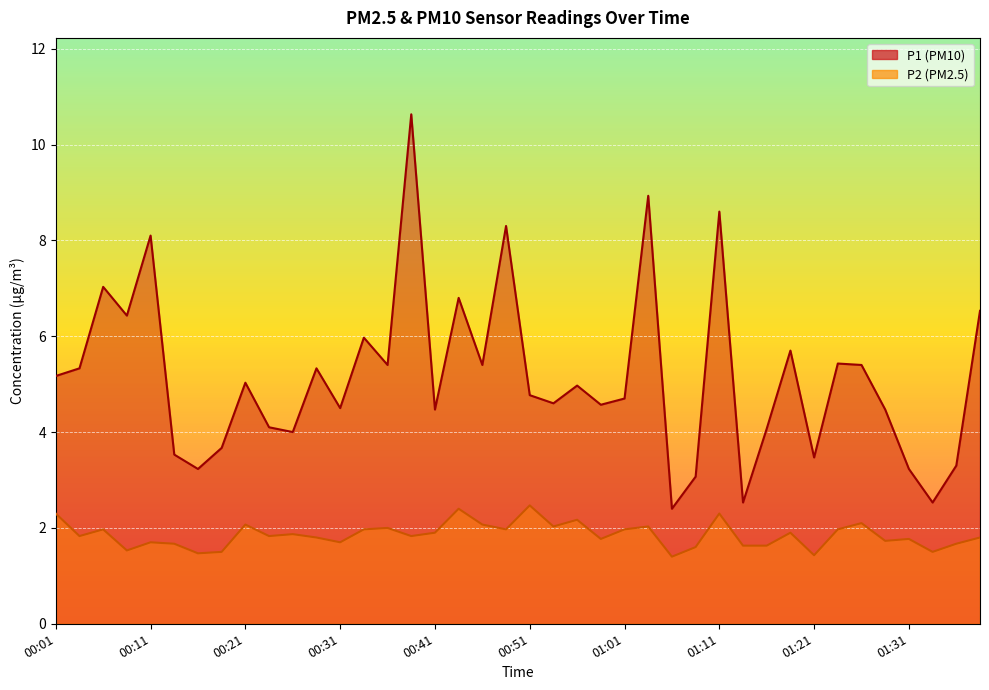

How many lines are shown in the chart?

2